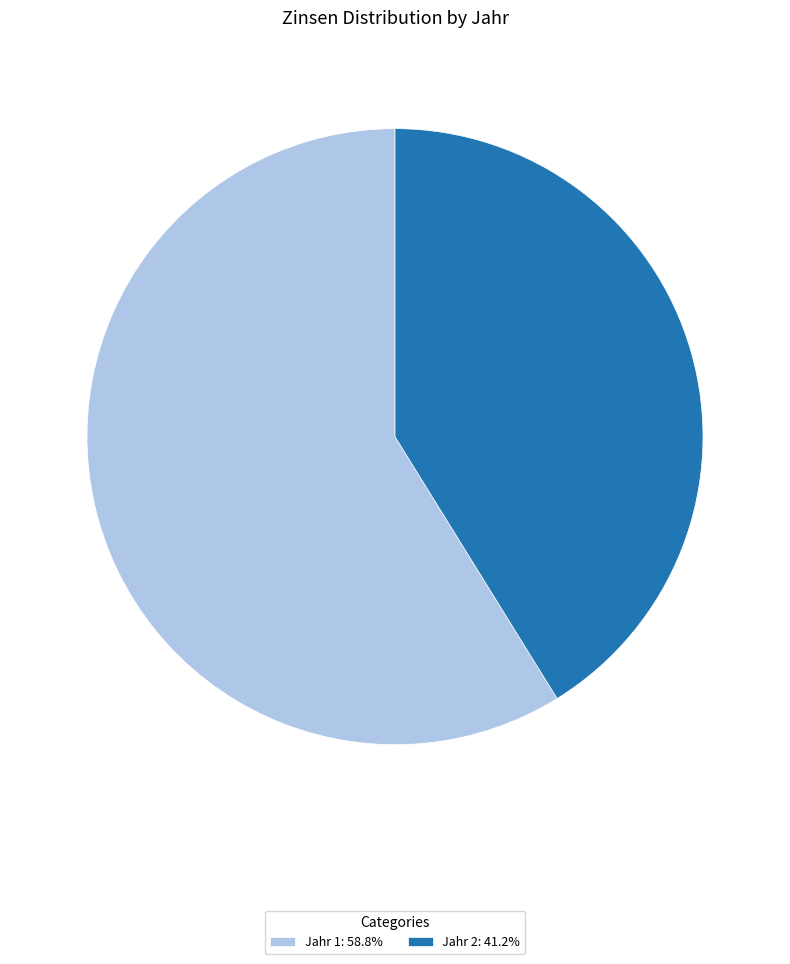

Combined, do Jahr 1: 58.8% and Jahr 2: 41.2% account for over 50%?

Yes